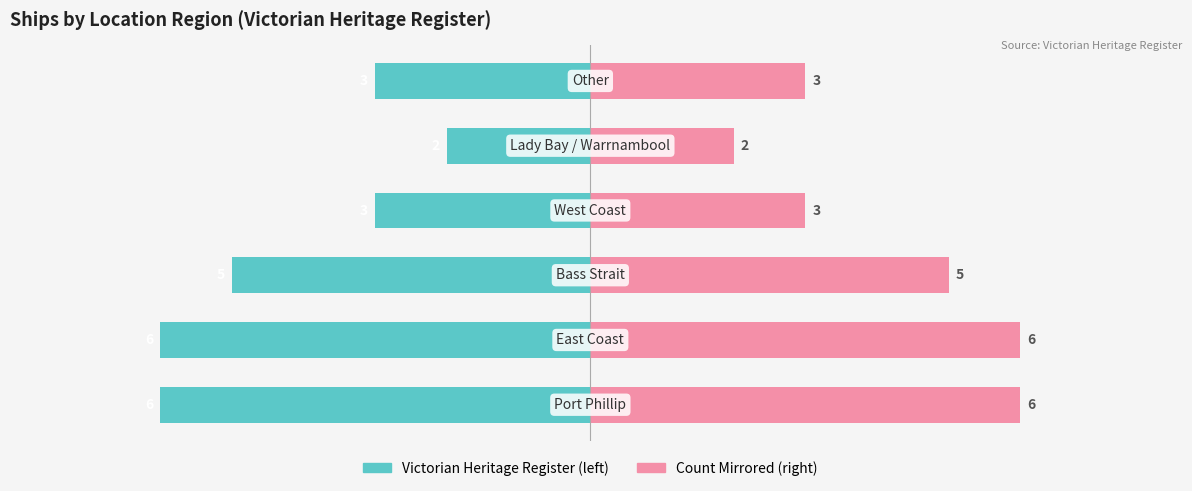

What value does the Victorian Heritage Register series have at −6?

-5